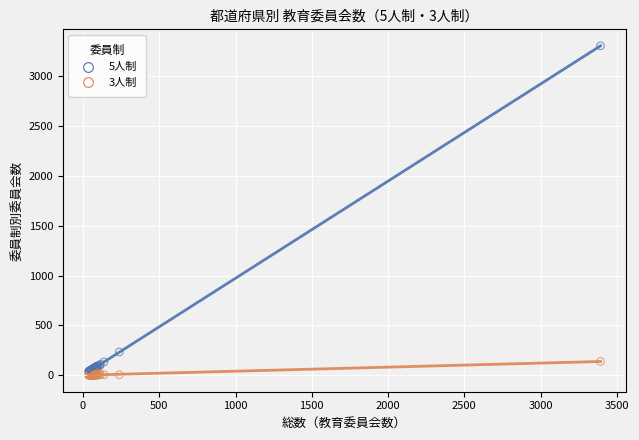

Across all series, what Y value is closest to 1653?

233.3